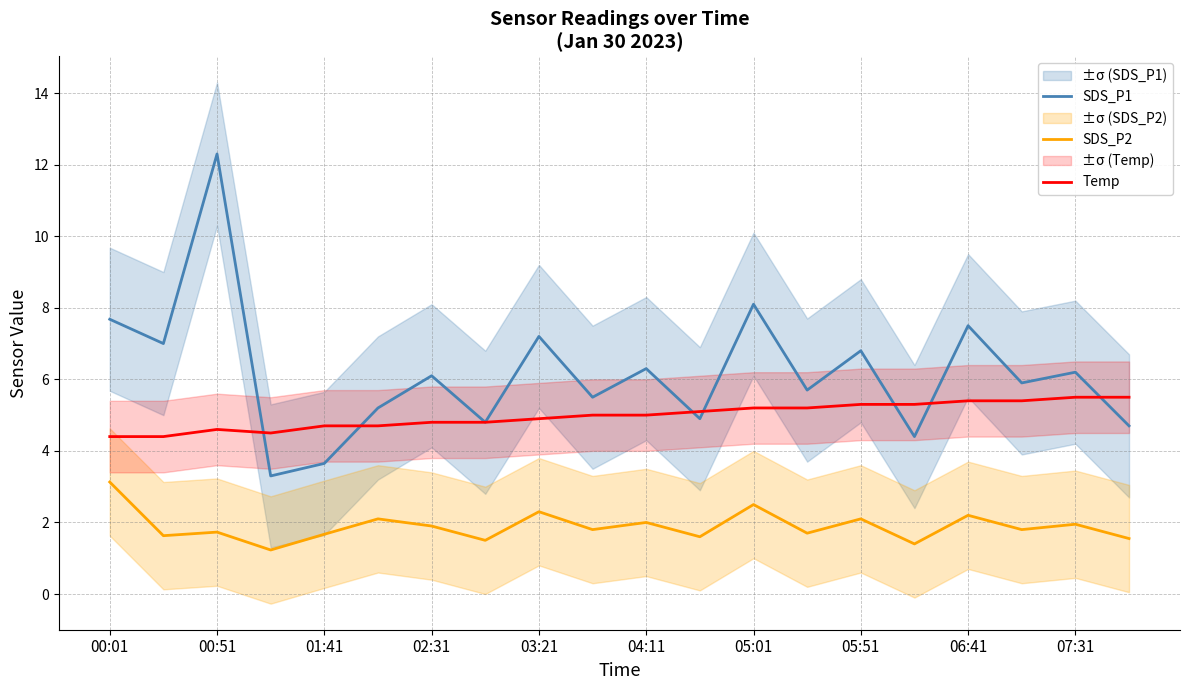

True or false: Temp has a value of 2.5 at 03:21.

False